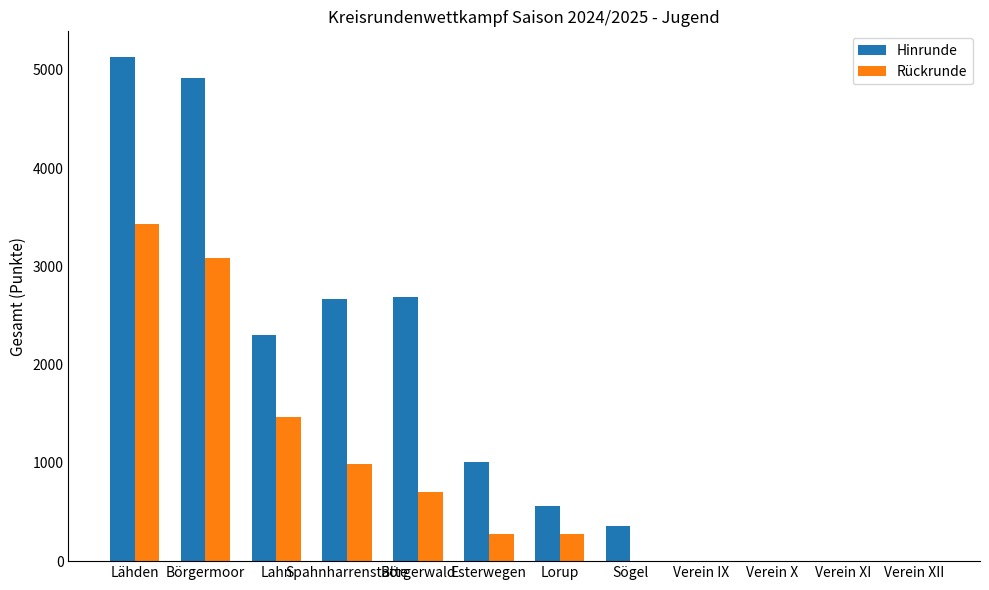

At which category is the sum across all series the highest?

Lähden